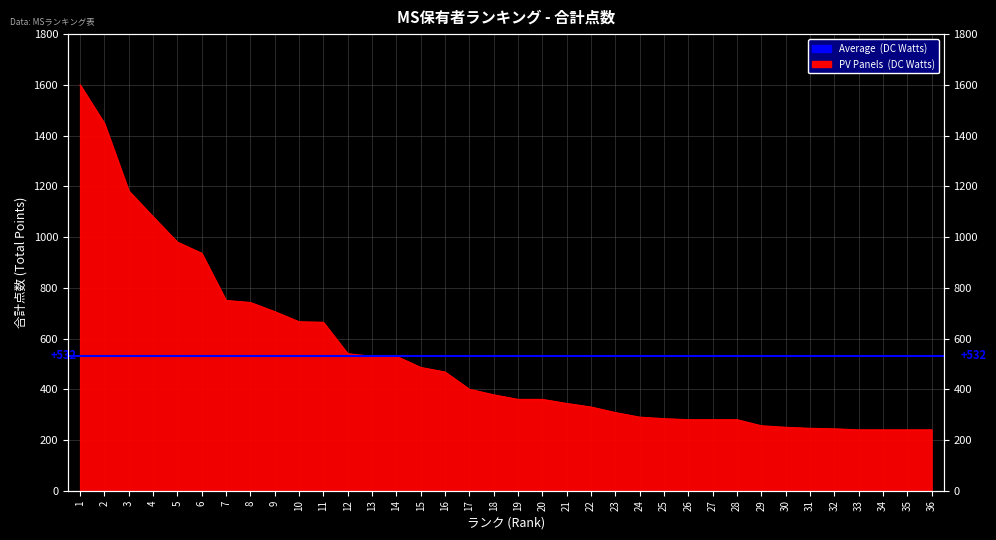

What is the difference between the second highest and second lowest values?

1208